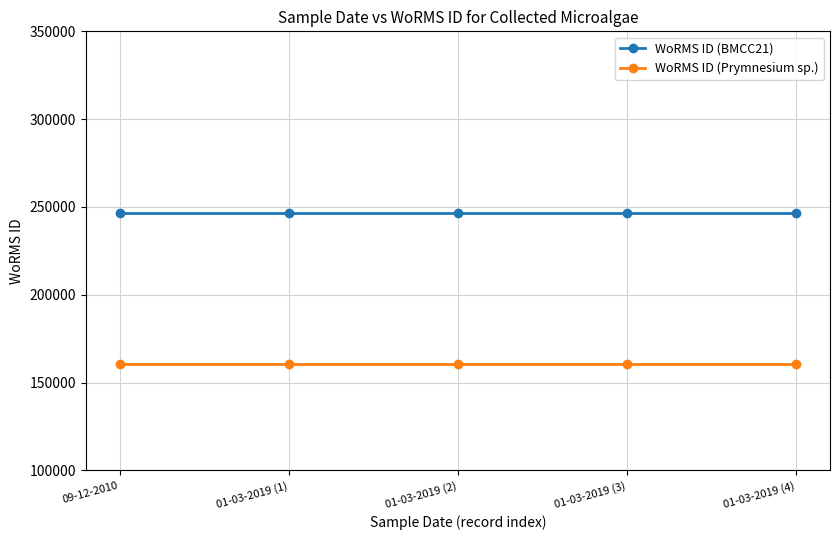

Reading right to left, list all the values displayed in this chart.

WoRMS ID (BMCC21): 246601	246601	246601	246601	246601
WoRMS ID (Prymnesium sp.): 160563	160563	160563	160563	160563